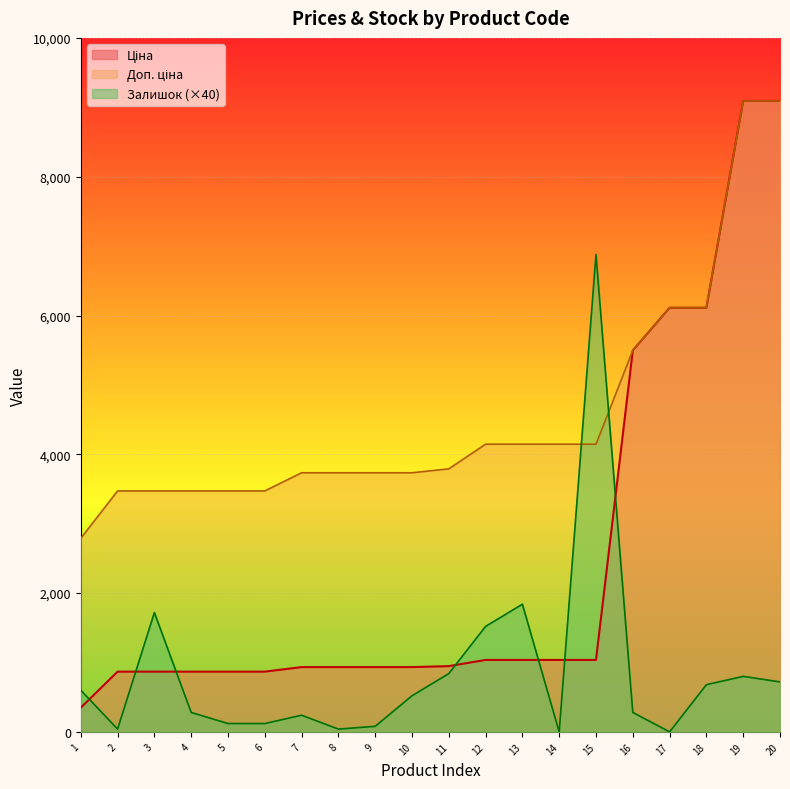

The value of Залишок (×40) at 1 is 600.0. True or false?

True